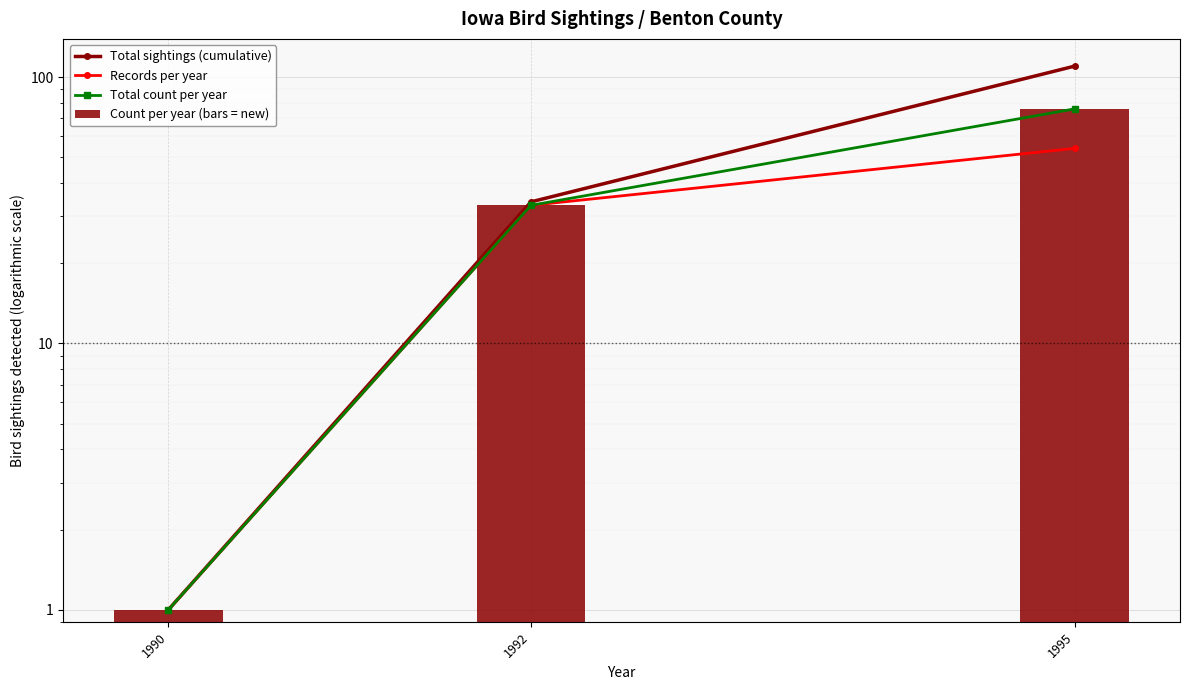

Where does the Total sightings (cumulative) series first go above 34?

1995